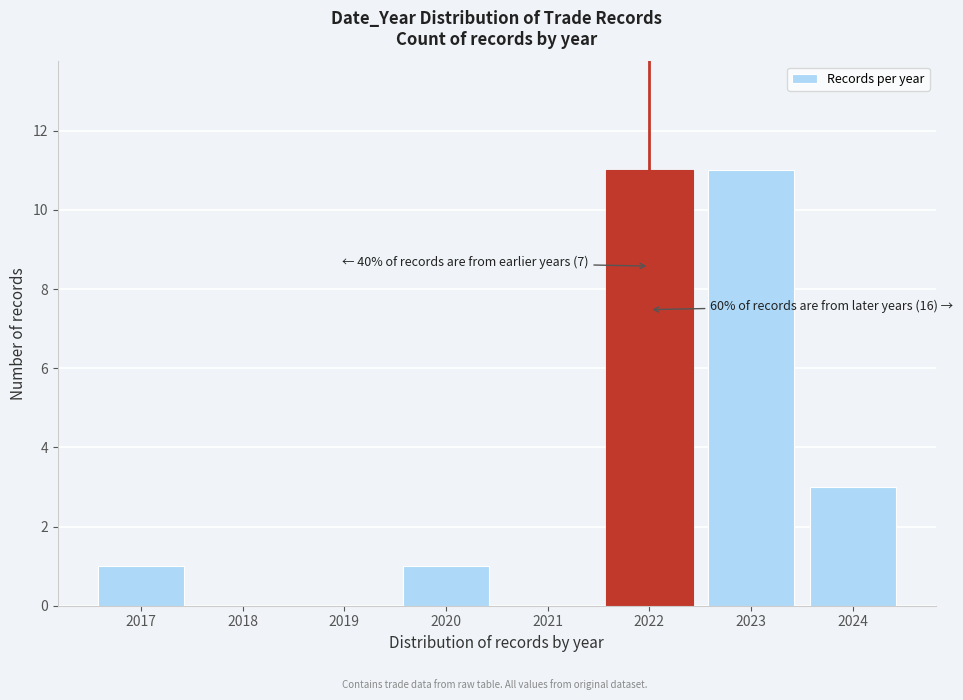

Reading left to right, what are all the values shown in this chart?

2017=1	2018=0	2019=0	2020=1	2021=0	2022=11	2023=11	2024=3